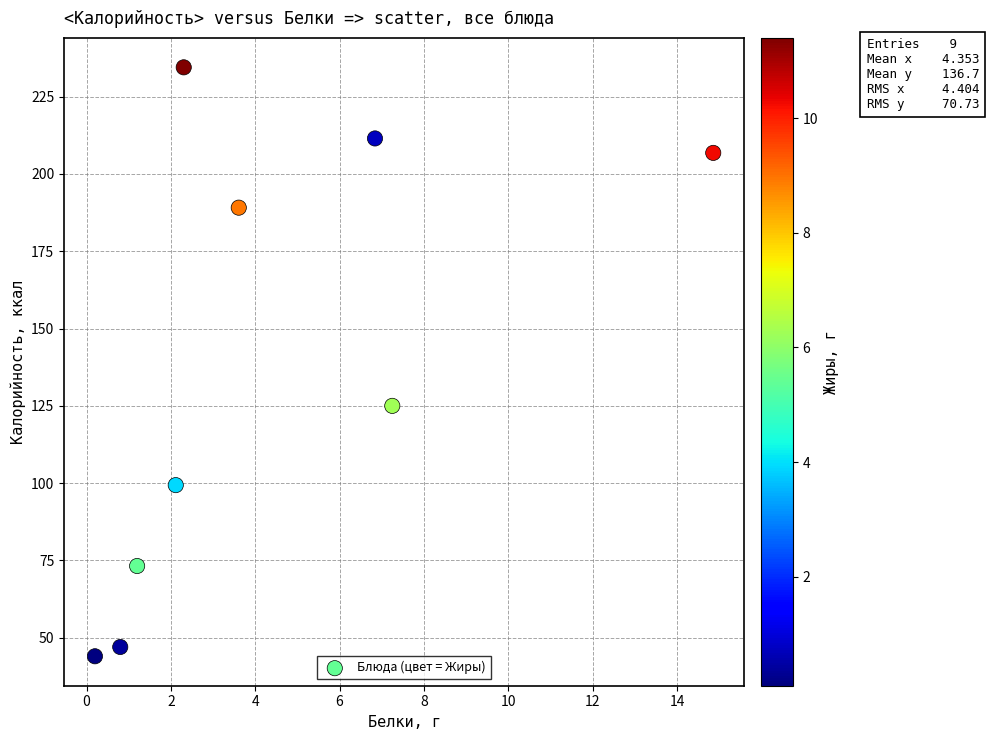

What Y value in the scatter plot is closest to 139?

125.0